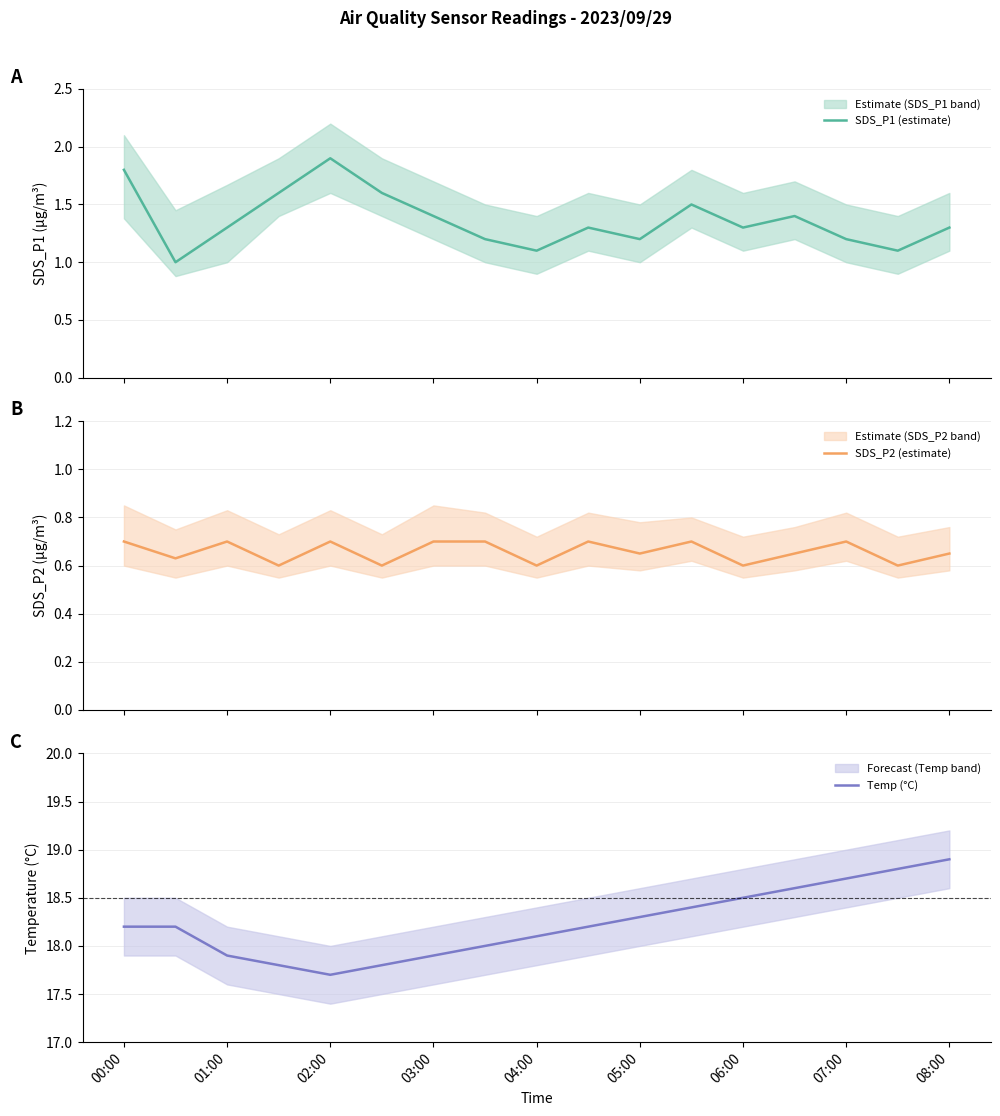

True or false: Temp (°C) has a value of 17.7 at 02:00.

True